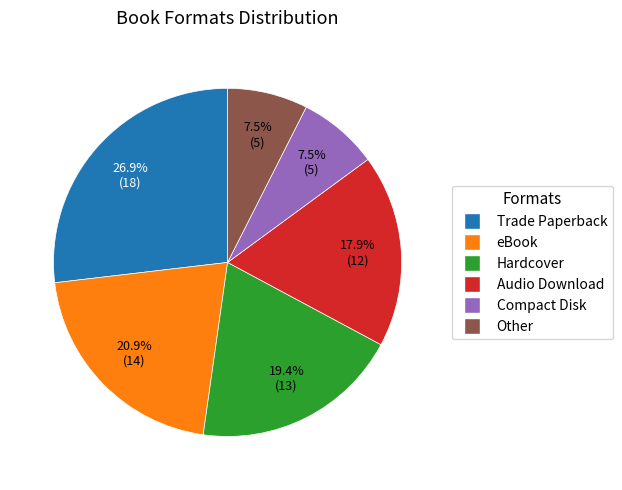

Does Audio Download represent more than half of the total?

No